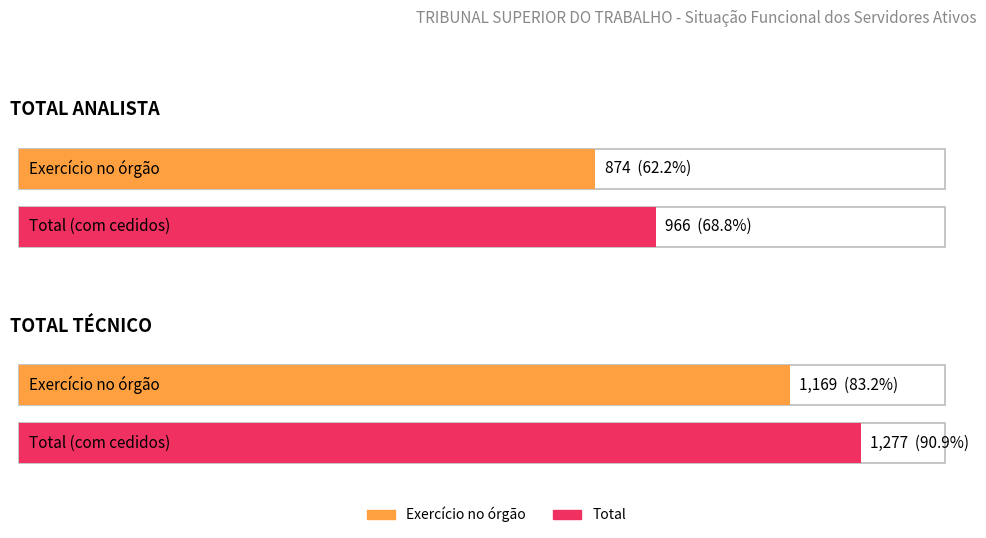

The value of Total at TOTAL TÉCNICO is 1277. True or false?

True